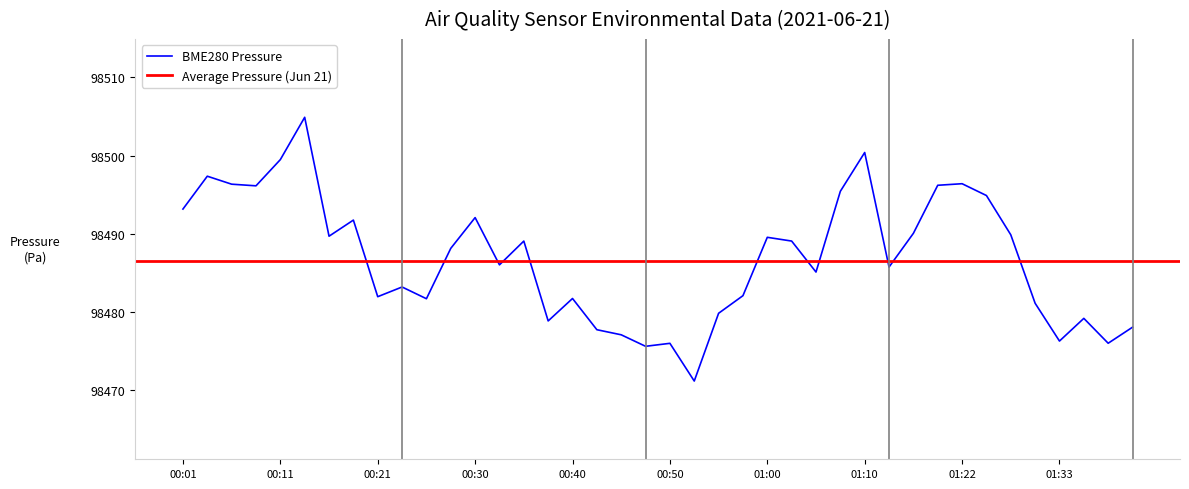

The value of BME280 Pressure at 01:00 is 60815.4. True or false?

False